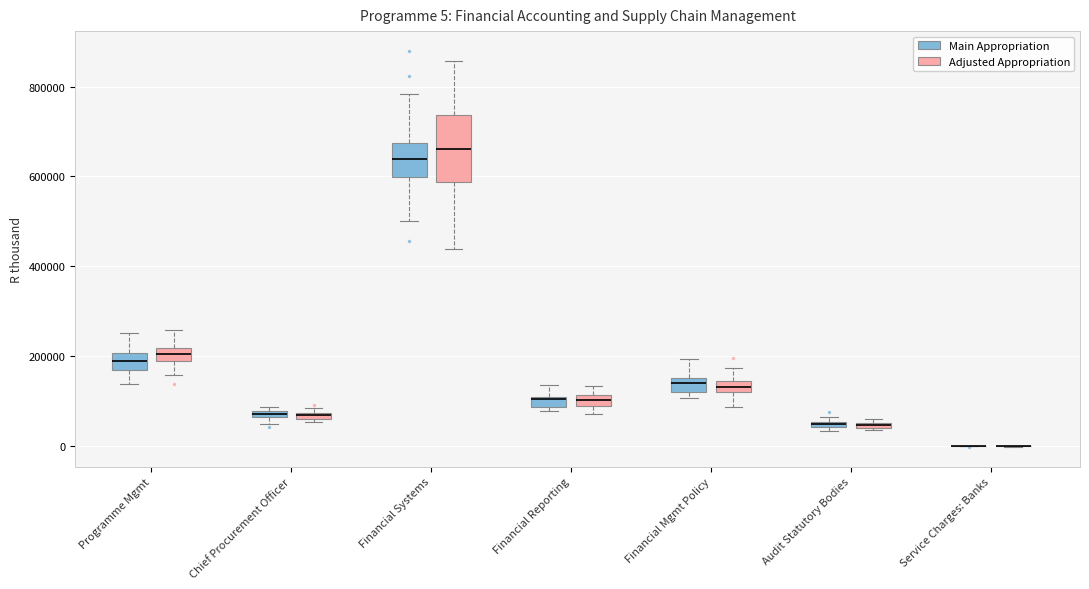

Which box is the tallest, from its lower edge to its upper edge?

Financial Systems (Adjusted Appropriation)